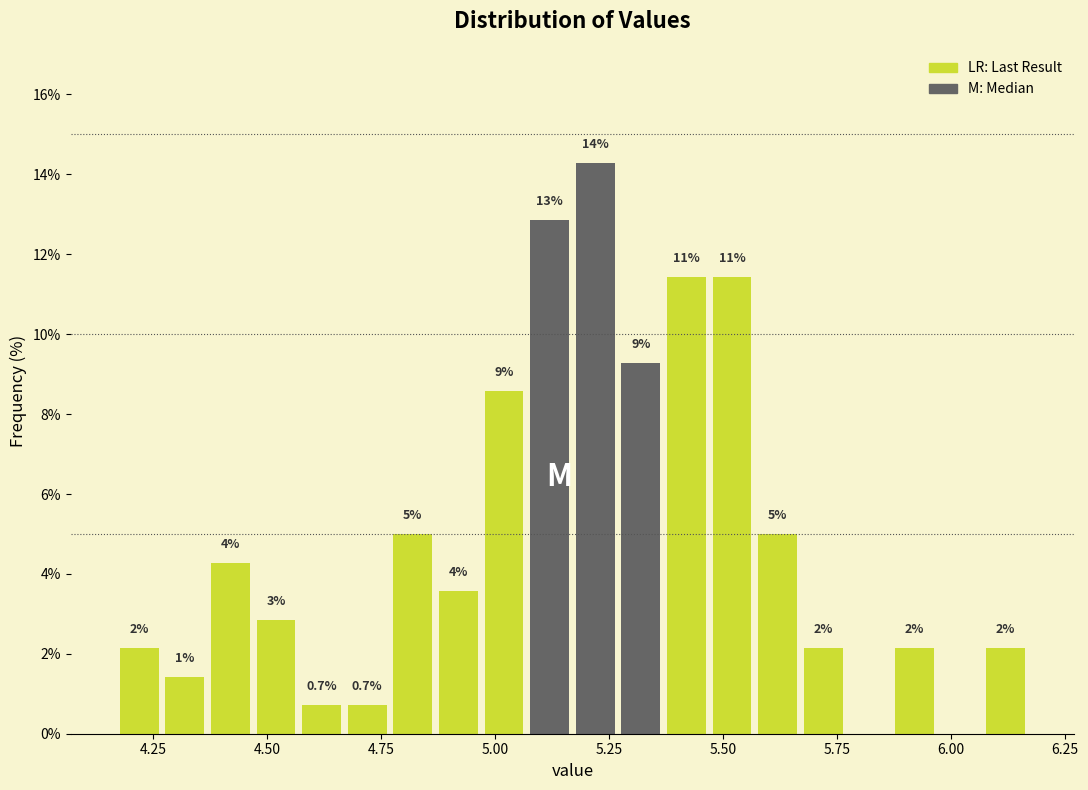

Read against the x-axis, roughly where is the centre of the tallest bar?

5.20